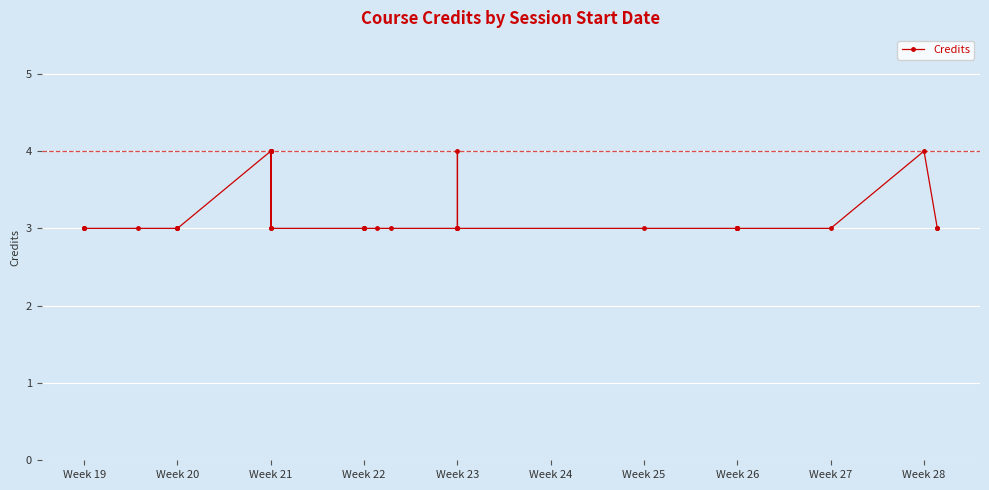

Which label corresponds to the smallest value in the chart?

Week 19